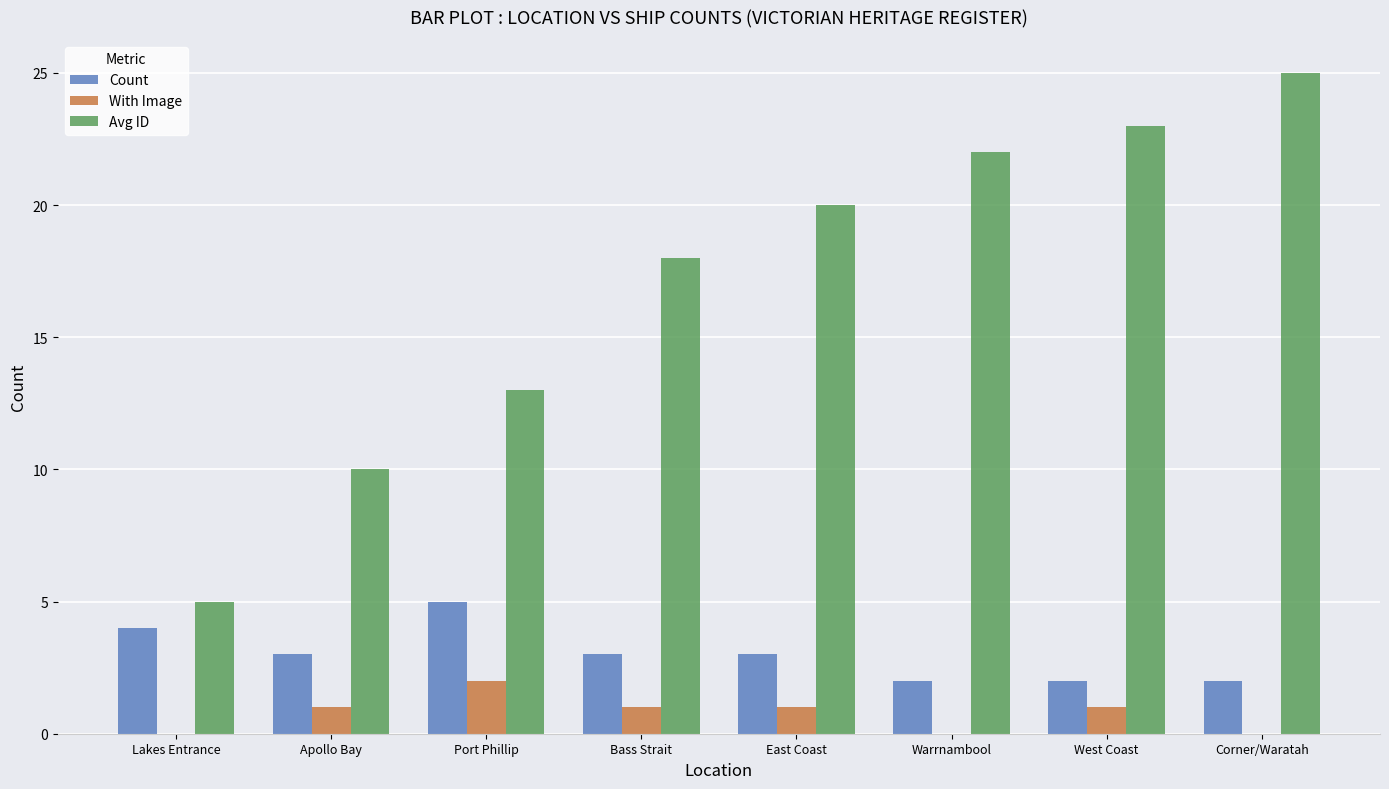

What is the total value across all series at Apollo Bay?

14